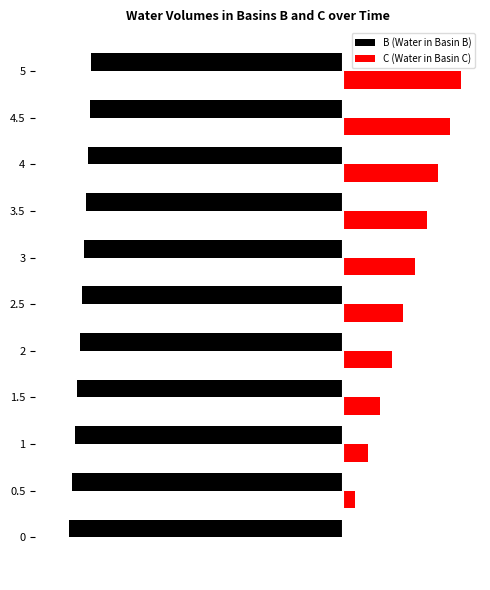

What is the minimum value shown in the chart?

-40.0